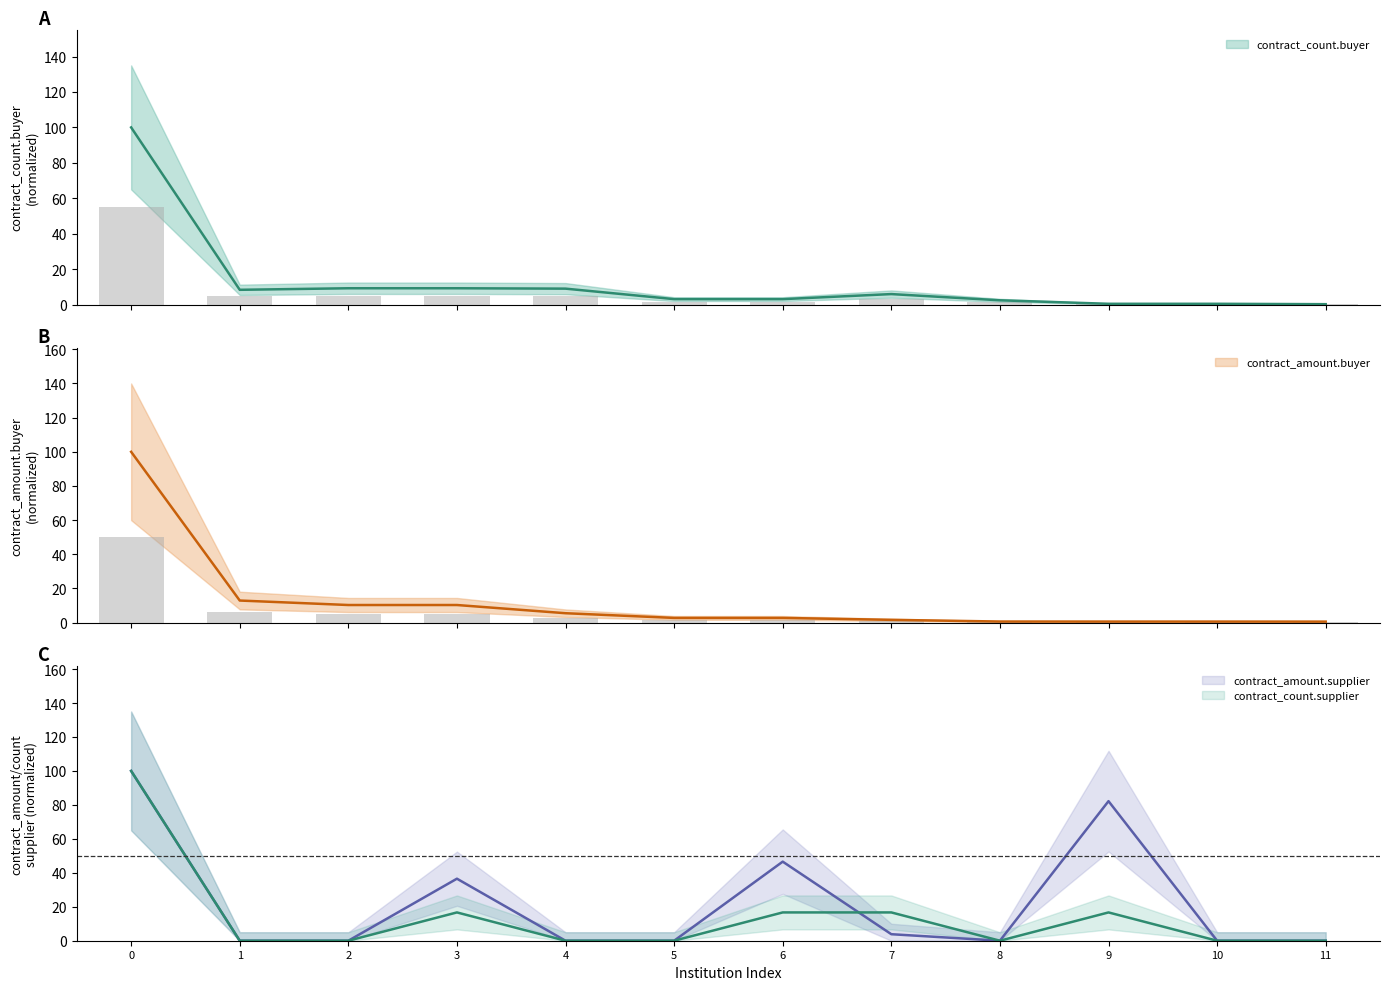

What is the maximum value shown in the chart?

100.0